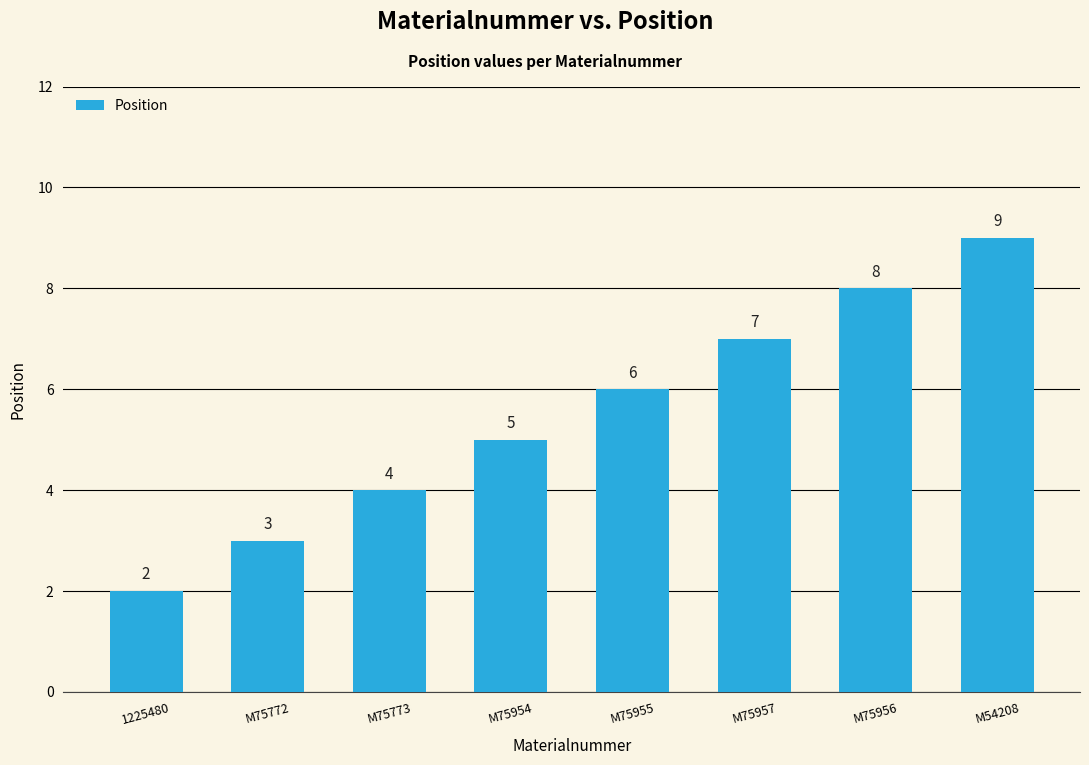

Which has a higher value, M54208 or M75956?

M54208